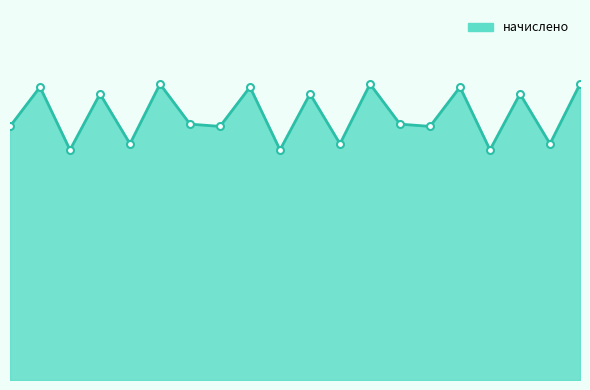

Is this an area chart (filled region under the line)?

Yes